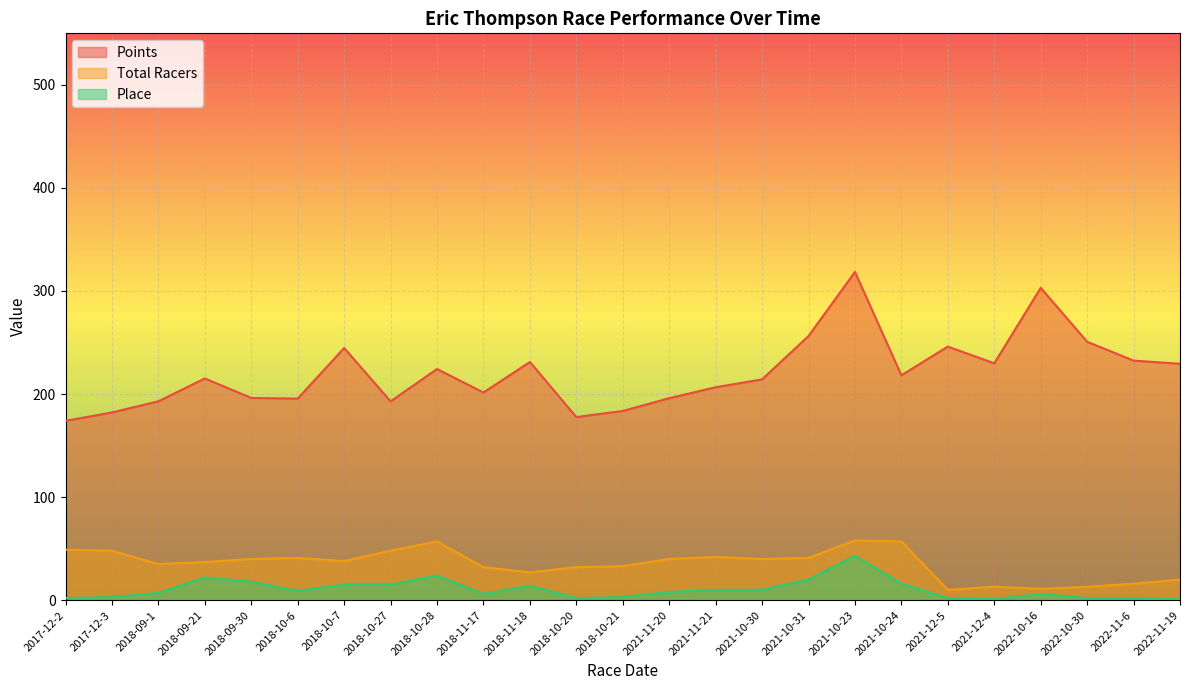

What is the sum of the Total Racers values at 2018-10-7 and 2018-10-6?

79.0